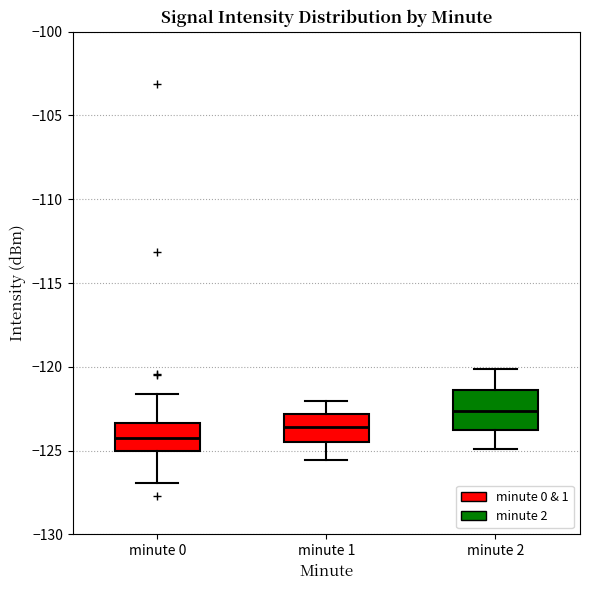

Reading left to right, read every box against the y-axis: the position of its median line, the range the box covers, and the ends of its whiskers. The values are not printed on the chart, so give them approximately, as read against the axis.

minute 0: median -124.0, box -125.0 to -123.5, whiskers -127.0 to -121.5
minute 1: median -123.5, box -124.5 to -123.0, whiskers -125.5 to -122.0
minute 2: median -122.5, box -124.0 to -121.5, whiskers -125.0 to -120.0